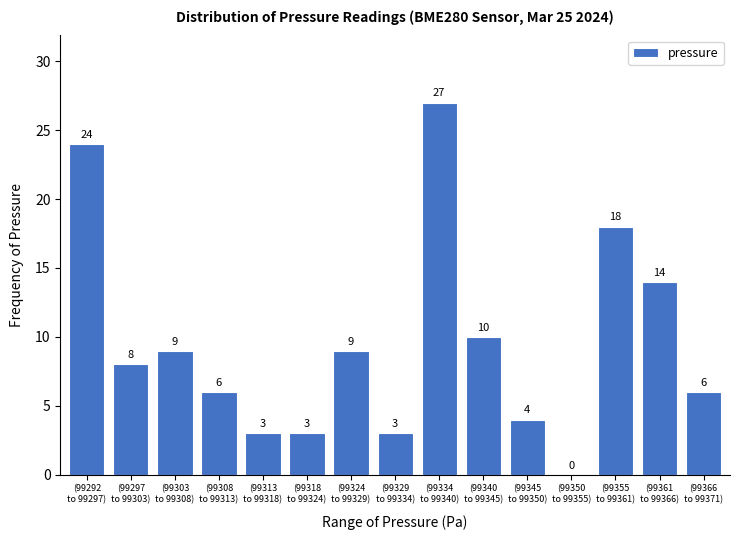

What is the sum of all values?

144